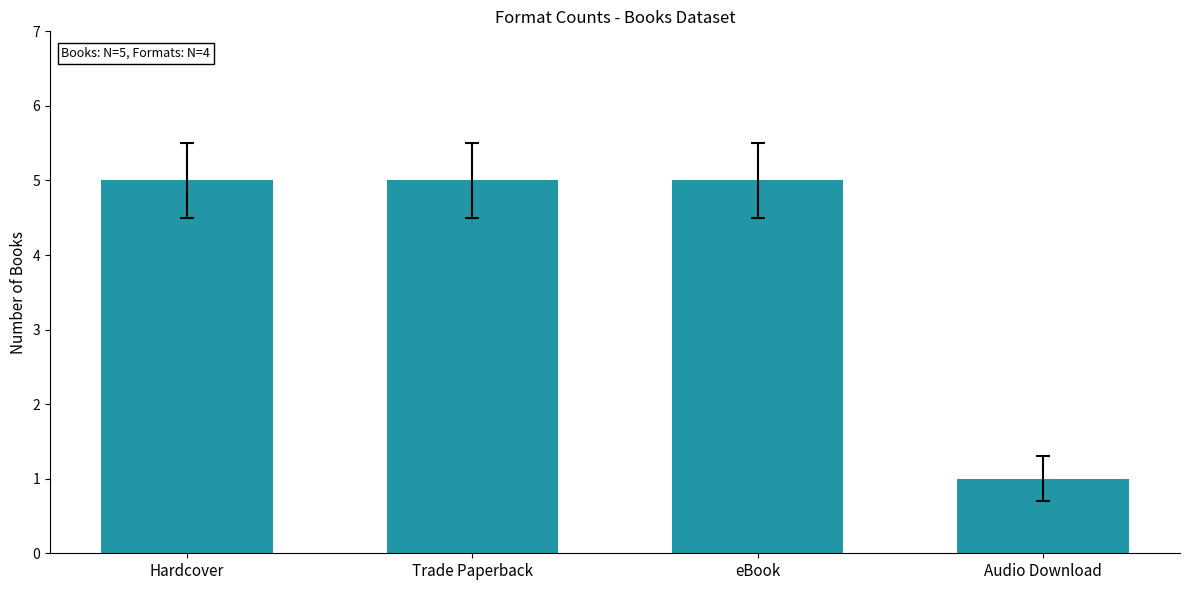

Are the bars horizontal?

No